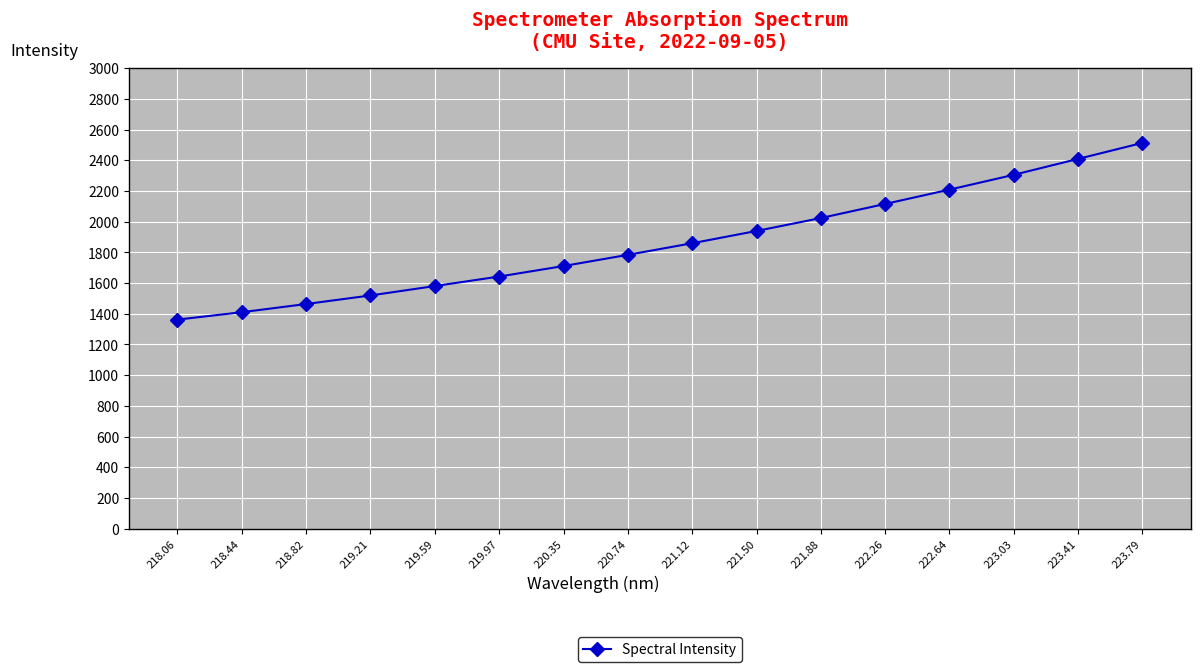

What is the label of the 10th point from the right?

220.35